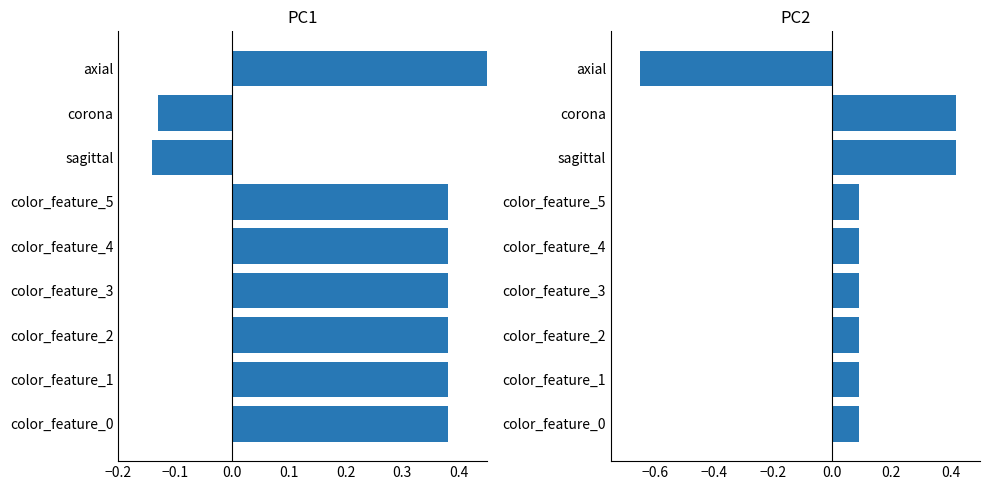

Count the number of data series in this chart.

2